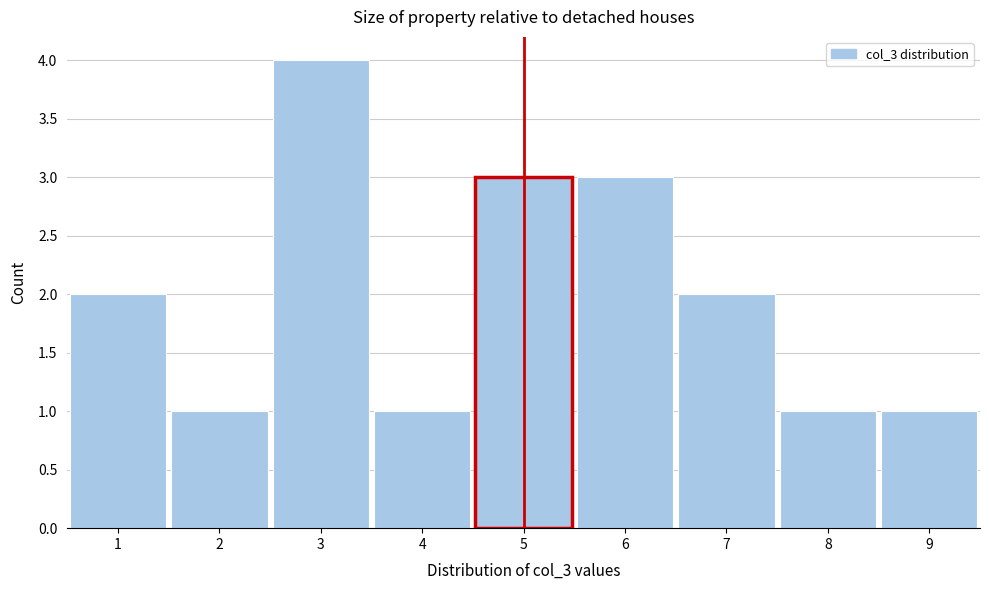

How tall is the bar that spans 5.5 to 6.5 on the x-axis? The values are not printed on the chart, so give them approximately, as read against the axis.

3